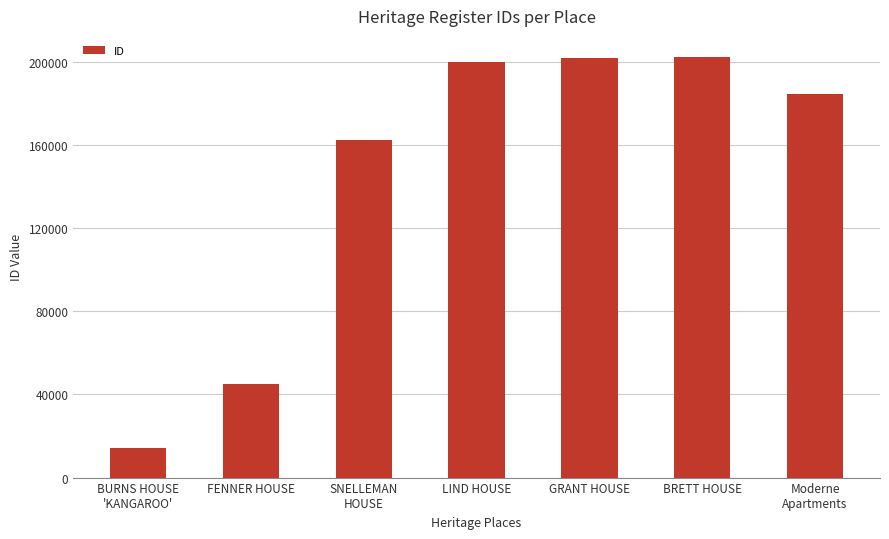

Is it true that the value at FENNER HOUSE is 16365?

False